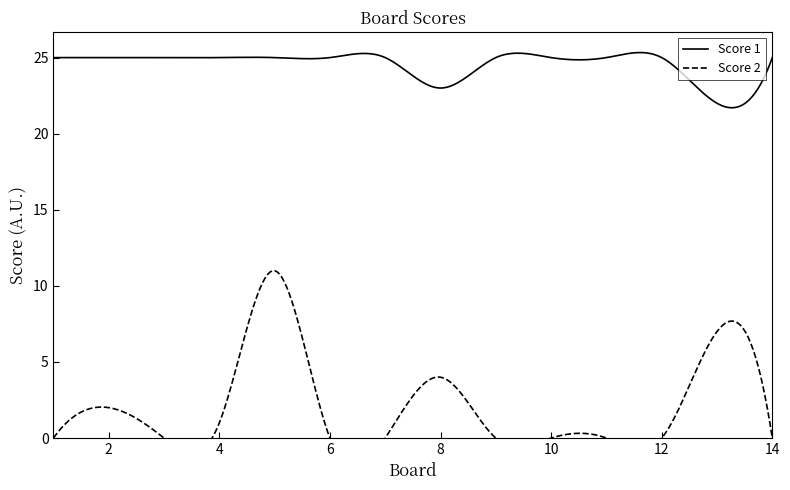

Where is the first local minimum for Score 1?

8